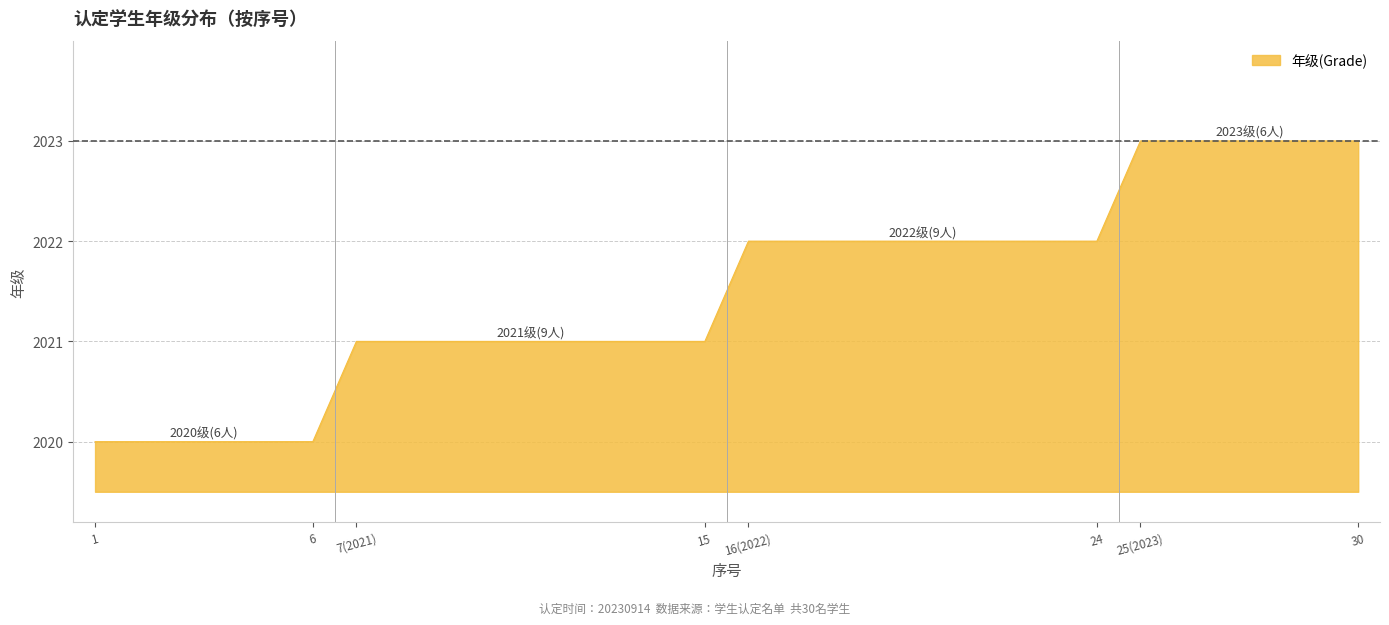

What is the maximum value shown in the chart?

2023